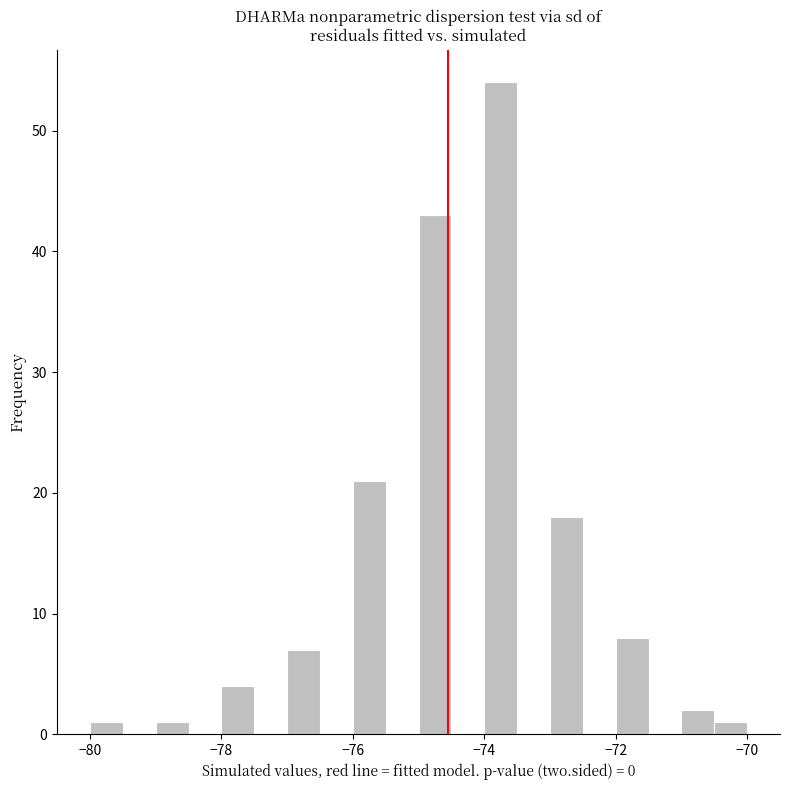

Around what value on the x-axis is the tallest bar? Give the approximate position of its centre, as read against the axis.

-73.8